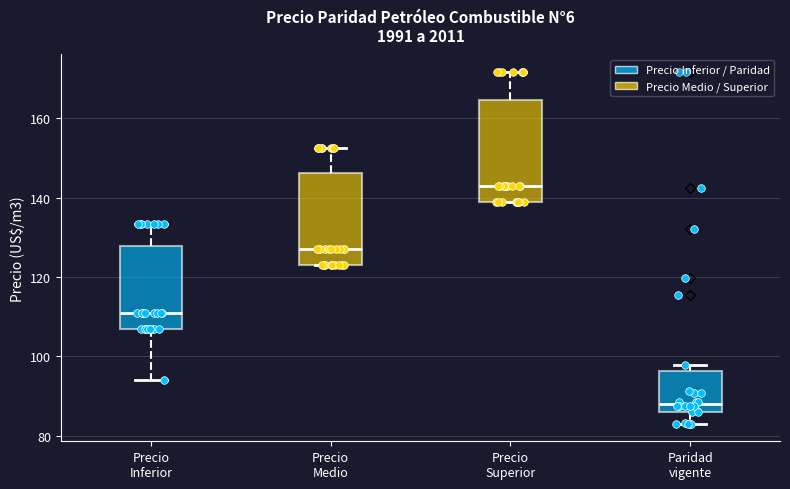

Where does the median line of the box for Paridad vigente sit on the y-axis? The values are not printed on the chart, so give them approximately, as read against the axis.

88